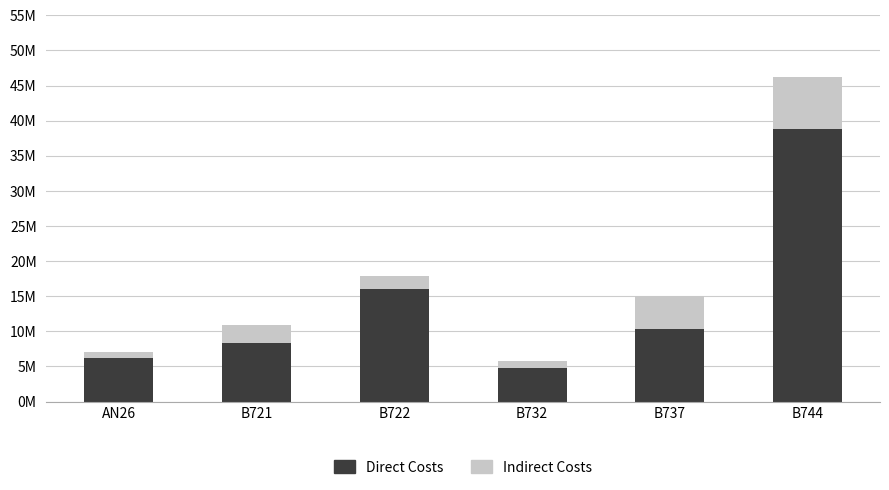

What are all the series names shown in the legend?

Direct Costs, Indirect Costs